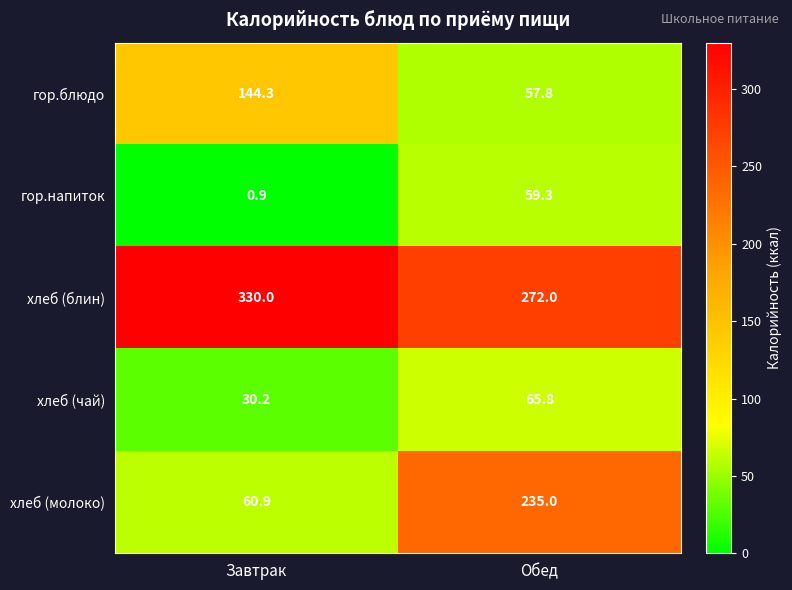

Which series has the largest total across all categories?

хлеб (блин)